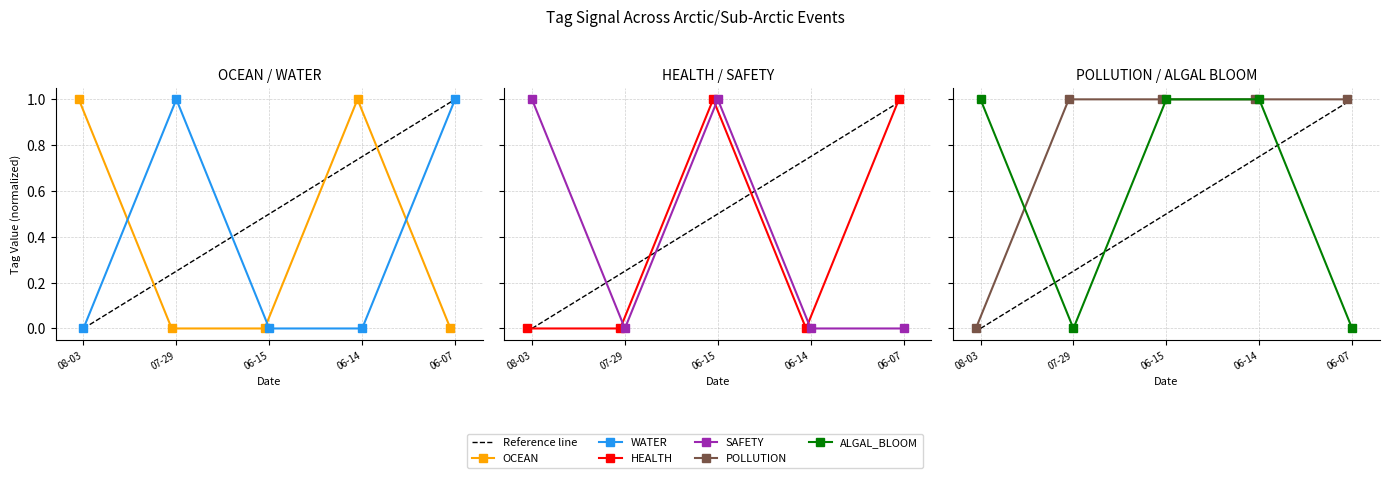

What is the sum of the ALGAL_BLOOM values at 2023-06-15 and 2023-07-29?

1